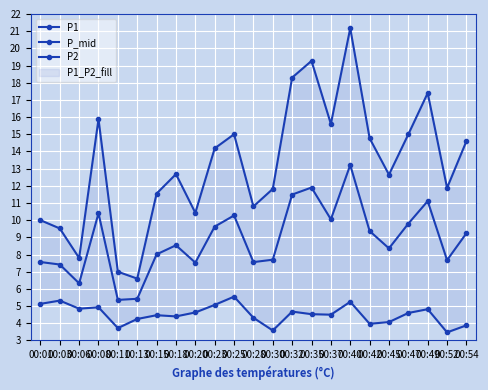

Where is the first local minimum for P1?

00:06